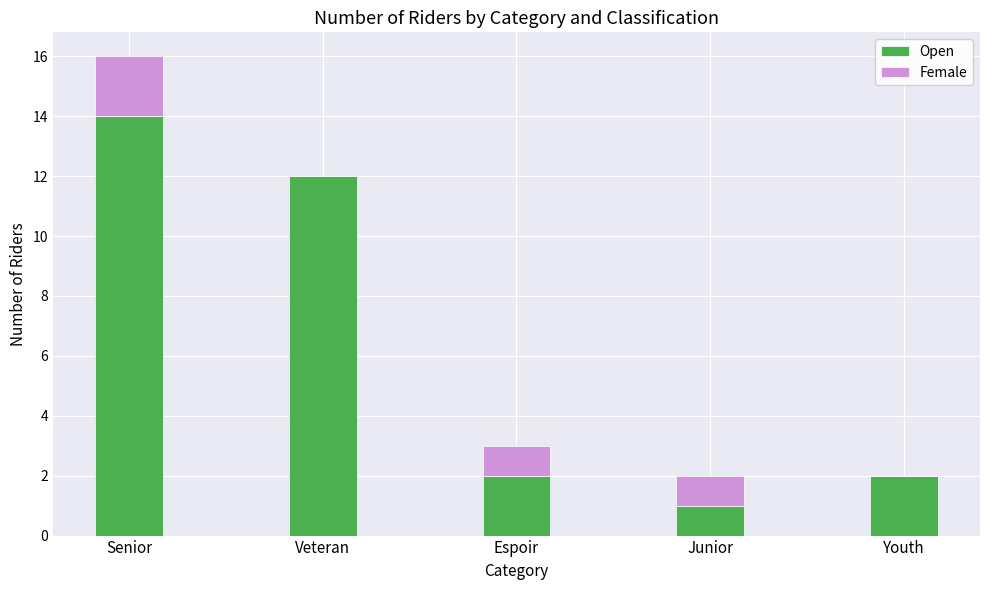

What are all the series names shown in the legend?

Open, Female